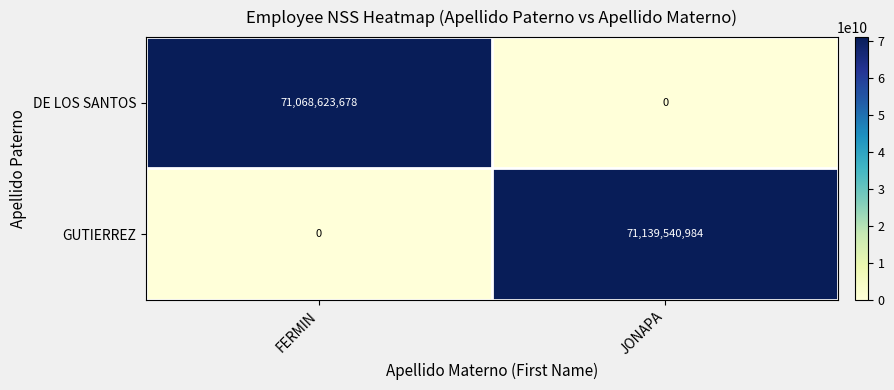

At which category is the sum across all series the highest?

JONAPA